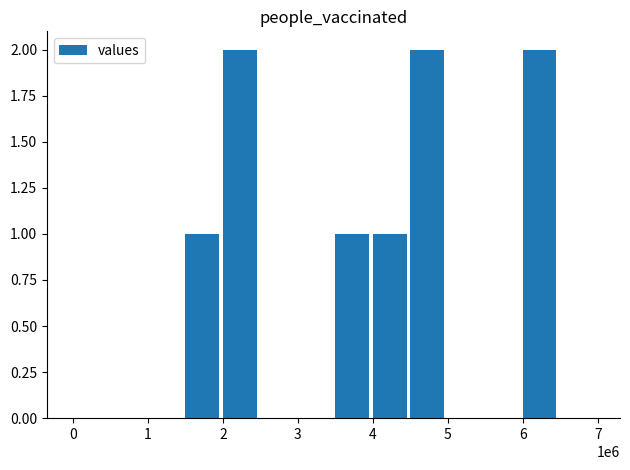

What is the maximum value shown in the chart?

2